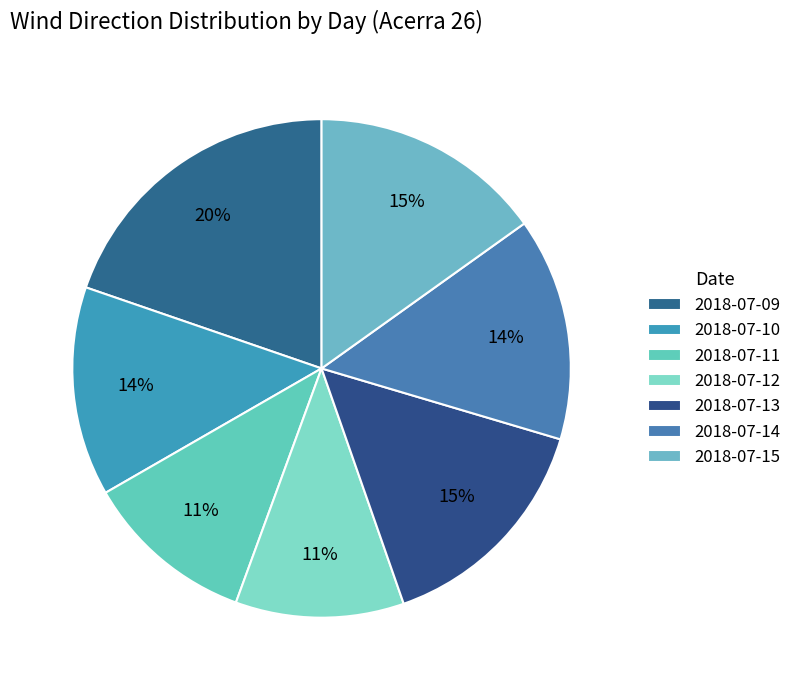

How many segments does this pie chart have?

7